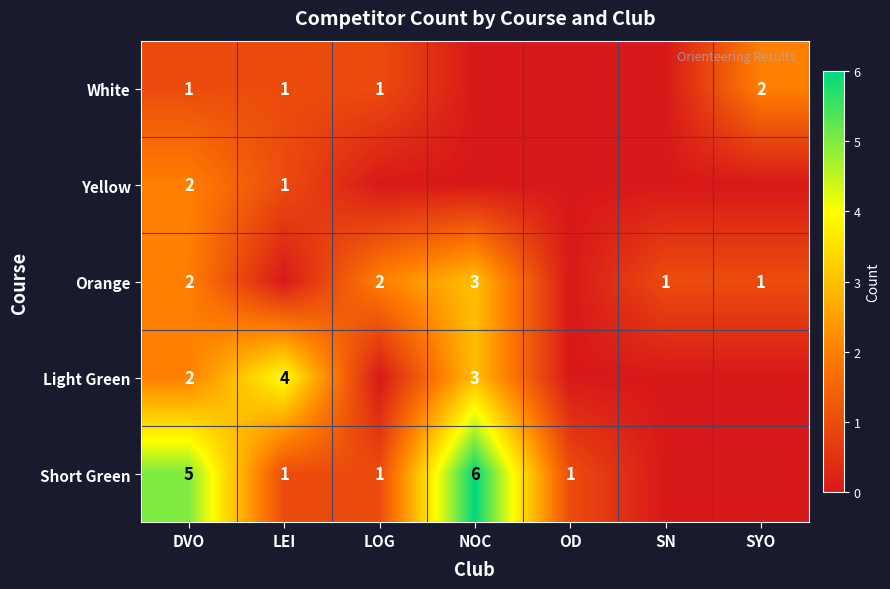

Is it true that White equals 1 at SYO?

False